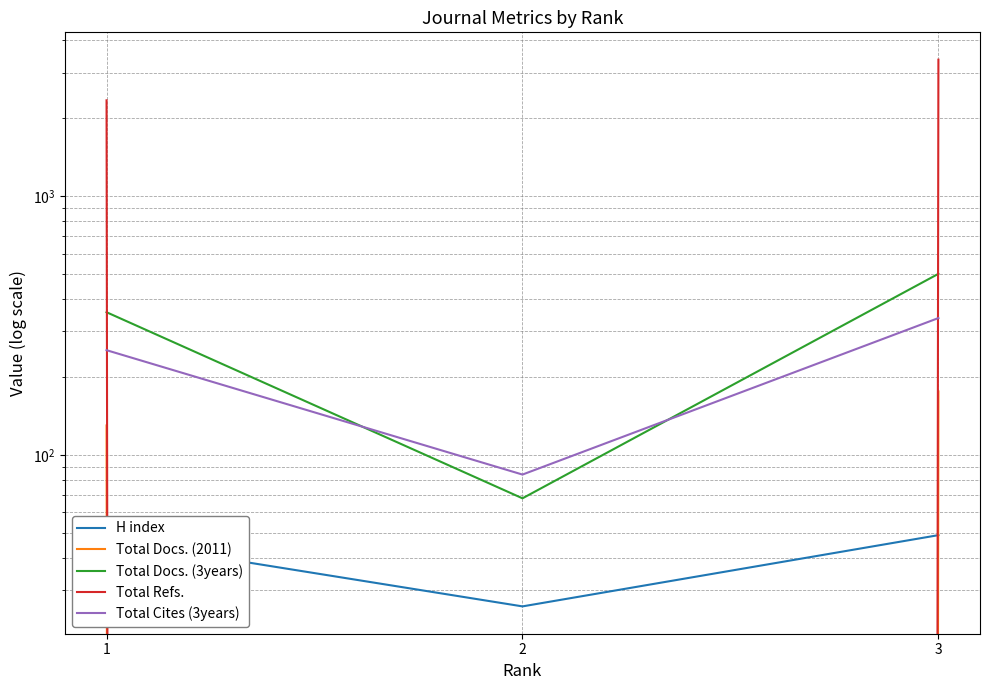

Between 1 and 3, which series saw the biggest shift?

Total Refs.